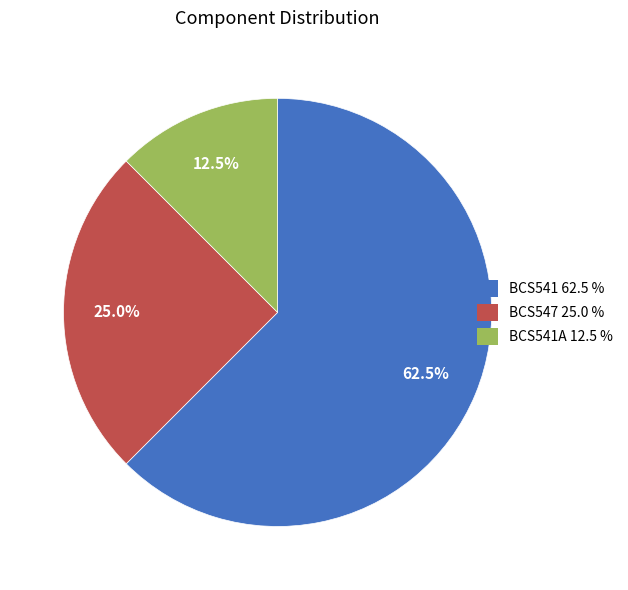

How many slices are in this pie chart?

3